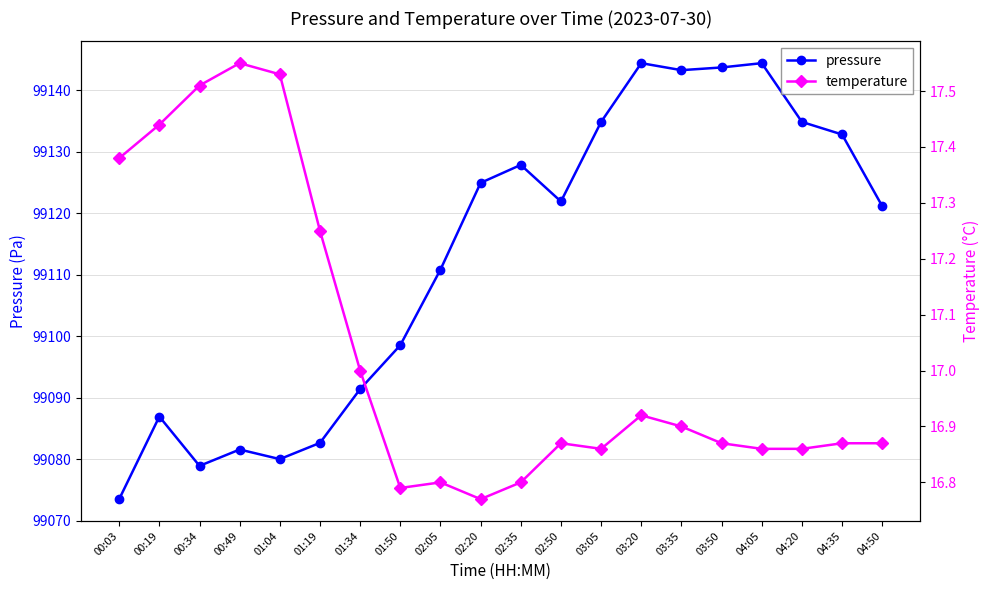

Which series changed the most between 01:19 and 03:50?

pressure